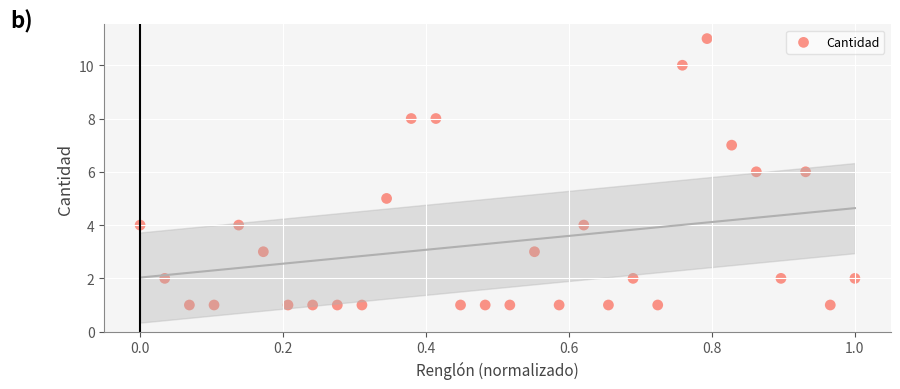

What is the range of Y values (max minus min)?

10